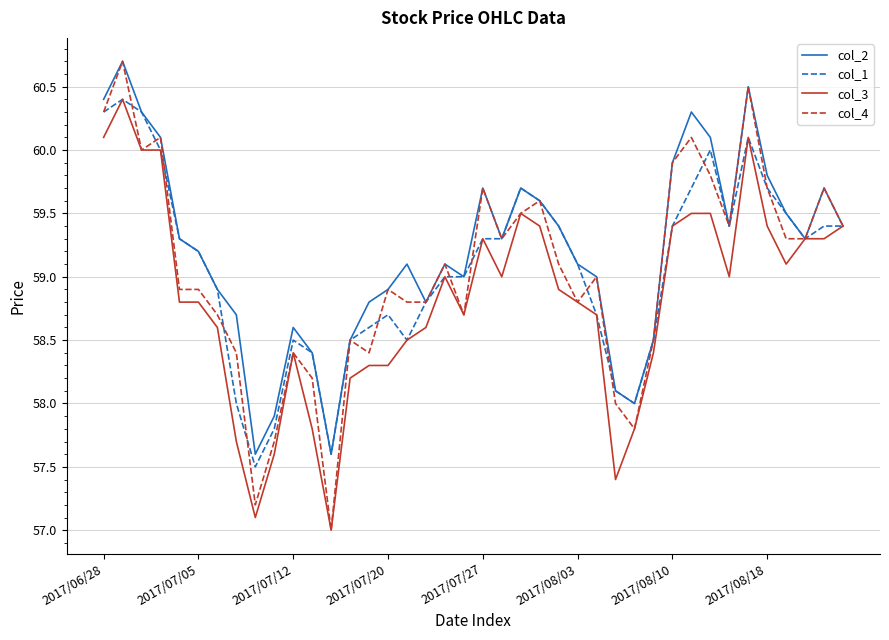

How many distinct data groups are displayed?

4